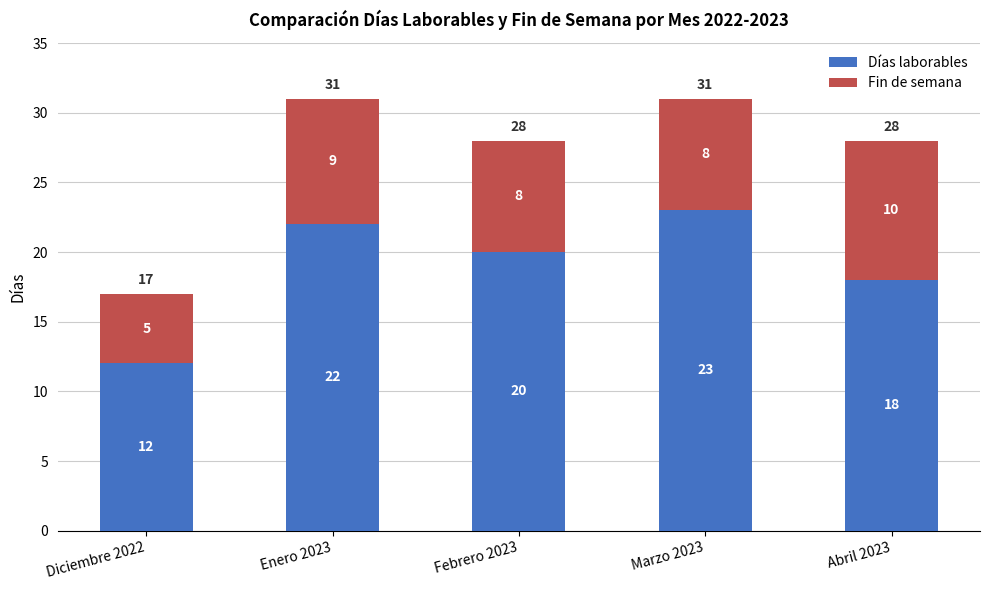

Reading left to right, list the values for the Días laborables series.

Diciembre 2022=12	Enero 2023=22	Febrero 2023=20	Marzo 2023=23	Abril 2023=18